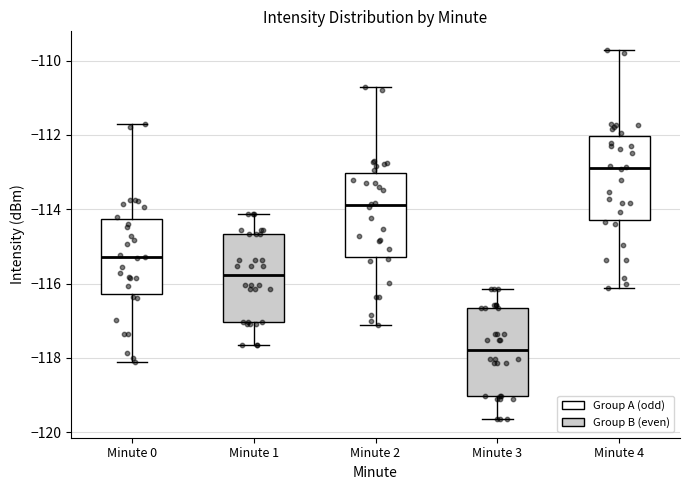

Reading left to right, read every box against the y-axis: the position of its median line, the range the box covers, and the ends of its whiskers. The values are not printed on the chart, so give them approximately, as read against the axis.

Minute 0: median -115.2, box -116.2 to -114.2, whiskers -118.2 to -111.8
Minute 1: median -115.8, box -117.0 to -114.6, whiskers -117.6 to -114.2
Minute 2: median -113.8, box -115.2 to -113.0, whiskers -117.2 to -110.8
Minute 3: median -117.8, box -119.0 to -116.6, whiskers -119.6 to -116.2
Minute 4: median -112.8, box -114.2 to -112.0, whiskers -116.2 to -109.8